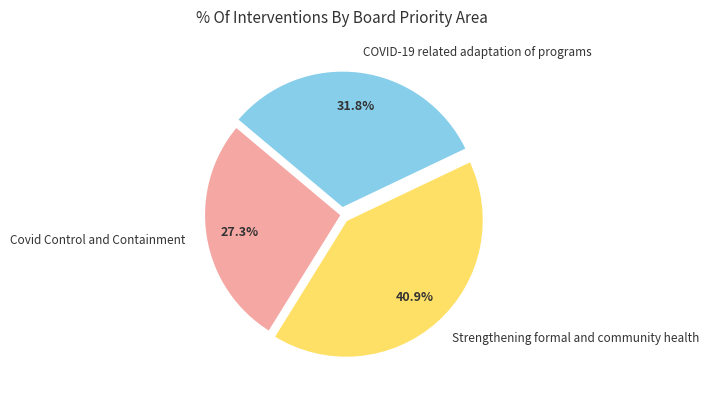

Is there any slice that represents more than half of the pie?

No